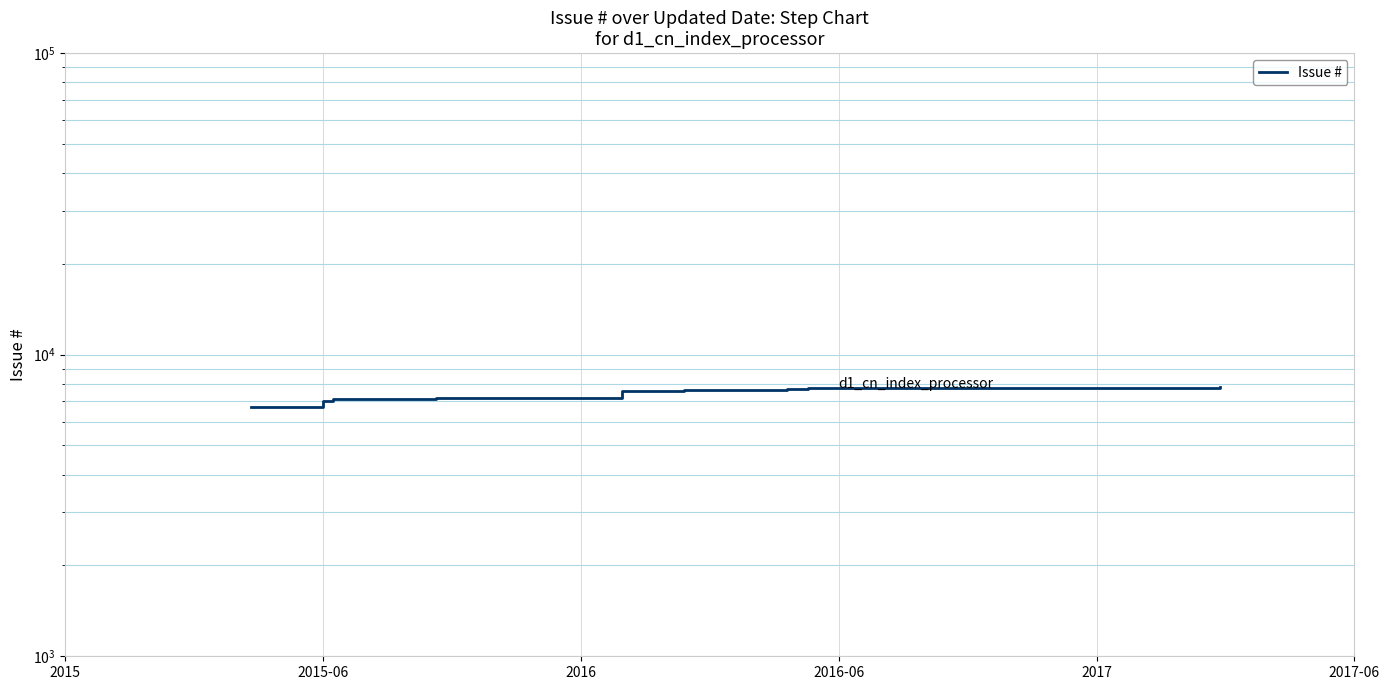

How many values are below 7667?

6